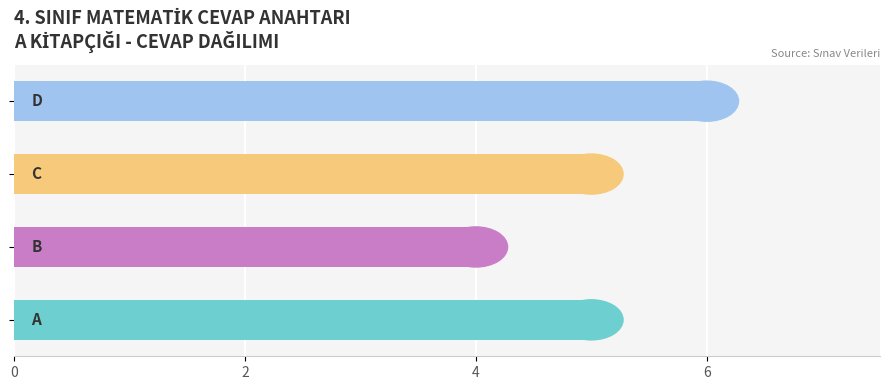

What is the sum of all values?

20